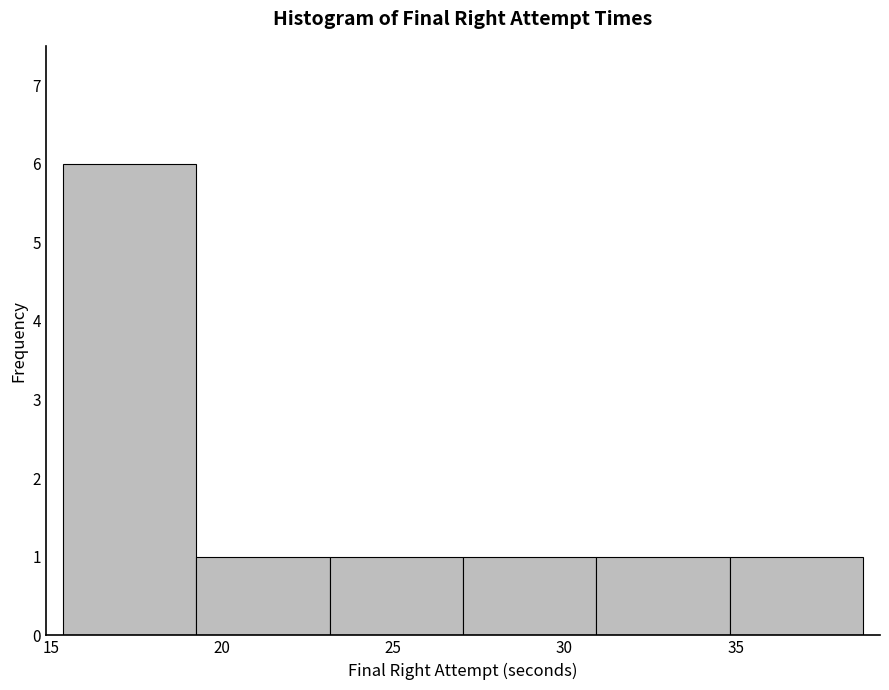

Reading left to right, list every bar in this chart as the range it spans on the x-axis followed by its height. Neither the bar edges nor the heights are printed on the chart, so give them approximately, as read against the axes.

15.5 to 19.5: 6
19.5 to 23.0: 1
23.0 to 27.0: 1
27.0 to 31.0: 1
31.0 to 35.0: 1
35.0 to 38.5: 1